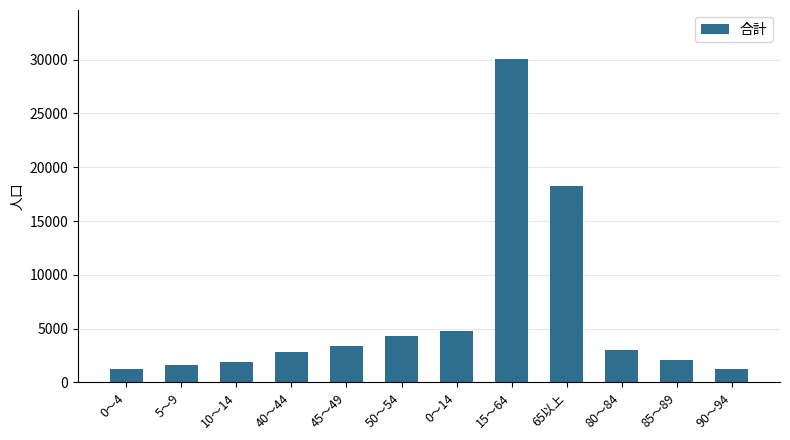

What is the greatest value displayed?

30098